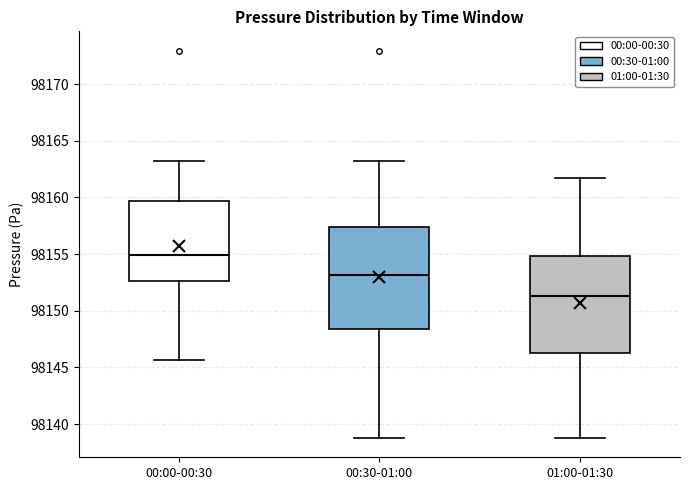

Which box has the lowest median line?

01:00-01:30